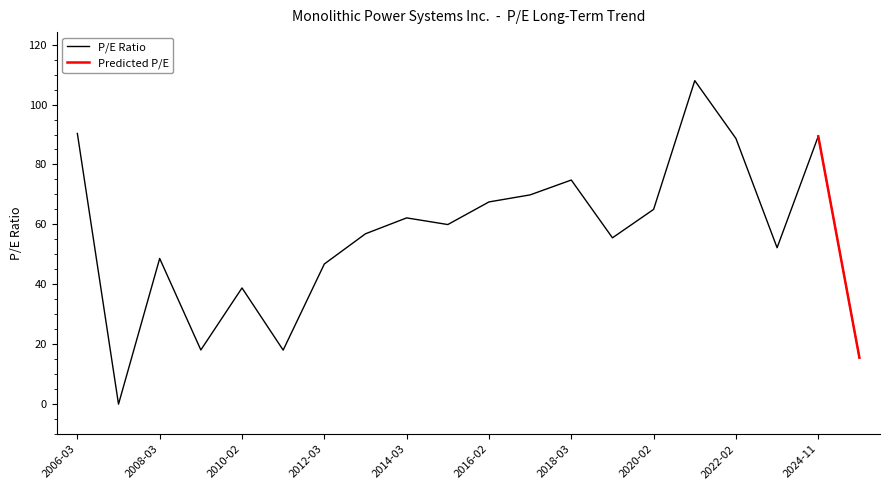

What is the difference between the second highest and second lowest values?

74.8